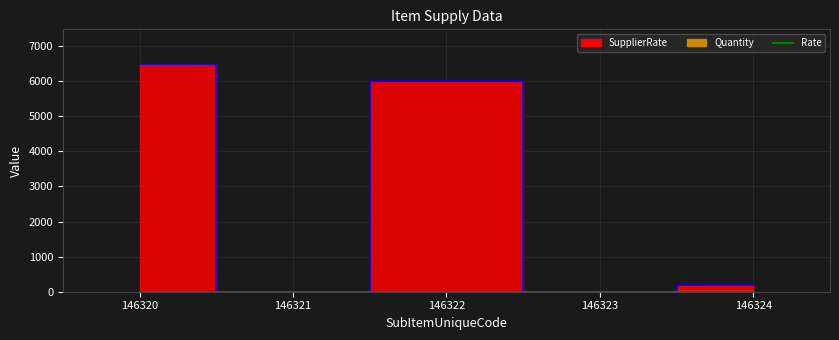

At which label does Quantity reach its minimum?

146321